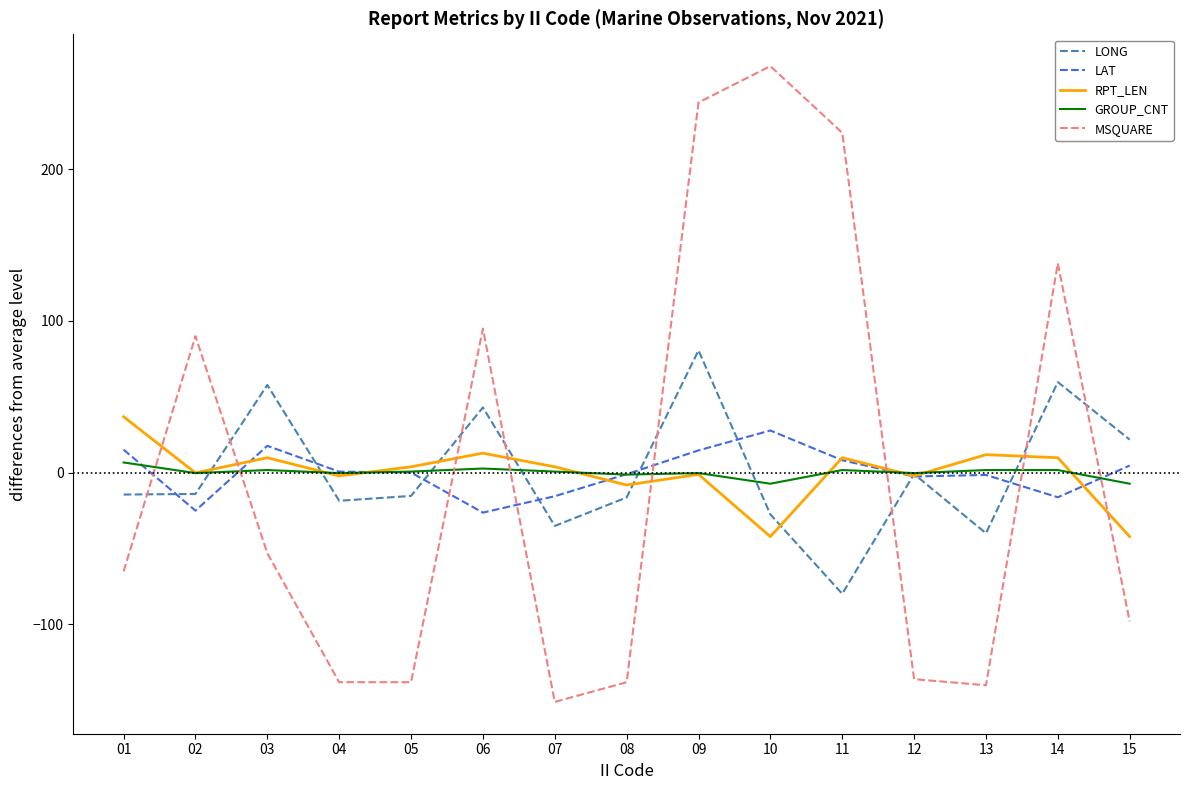

Rank the series by their maximum value, from lowest to highest.

GROUP_CNT, LAT, RPT_LEN, LONG, MSQUARE